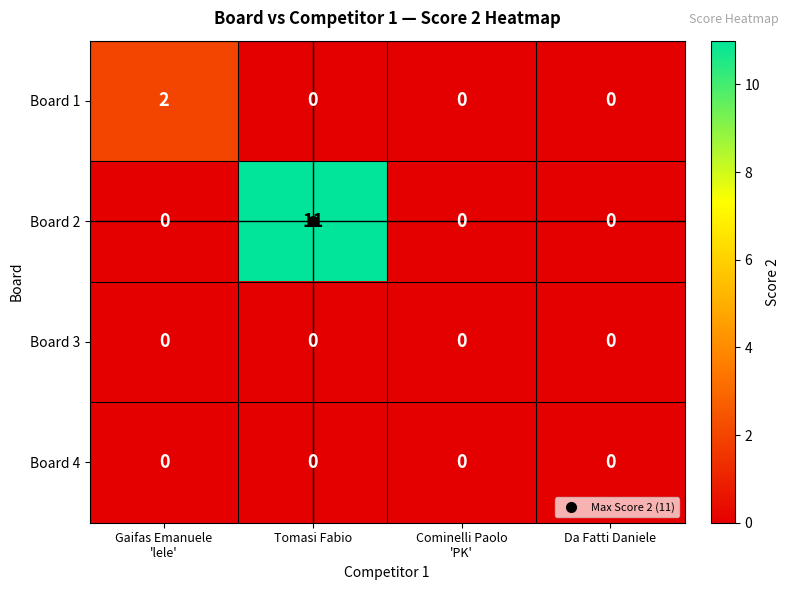

True or false: Board 1 has a value of 0 at Da Fatti Daniele.

True